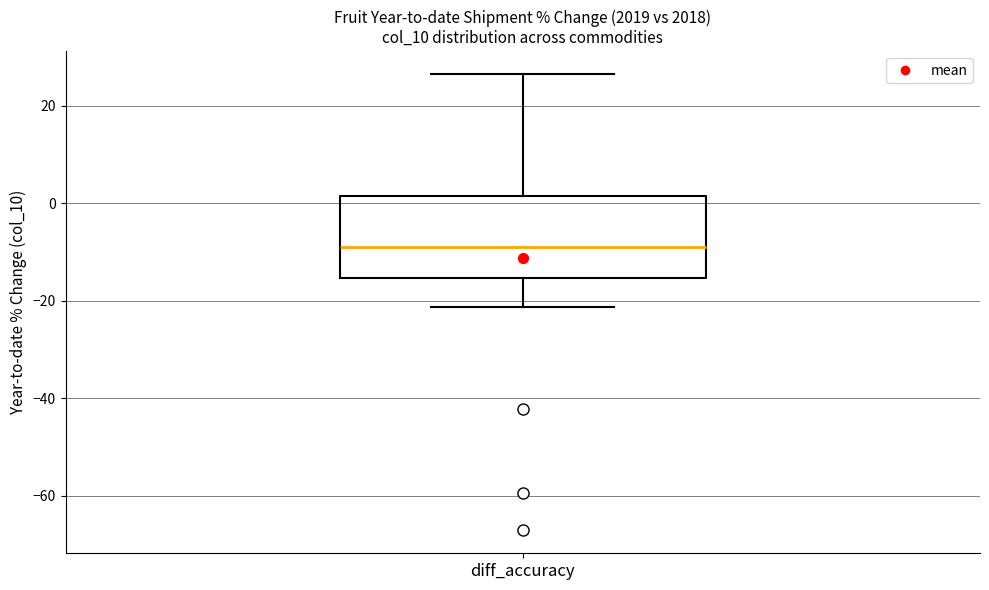

Read this box plot against the y-axis: the position of the median line, the range covered by the box, and the ends of both whiskers. The values are not printed on the chart, so give them approximately, as read against the axis.

median -10, box -16 to 2, whiskers -22 to 26